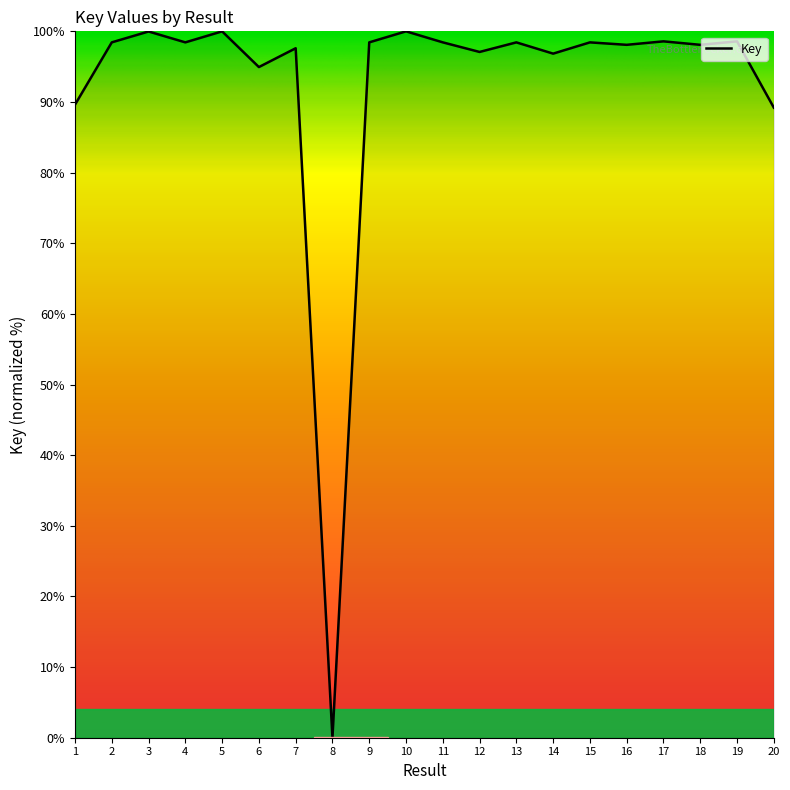

What is the maximum value shown in the chart?

100.0